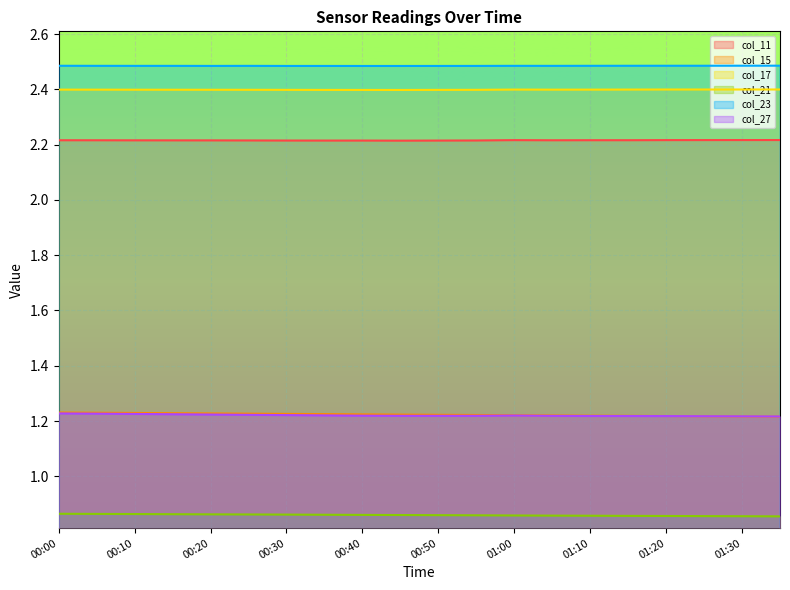

Which series has the largest total across all categories?

col_23